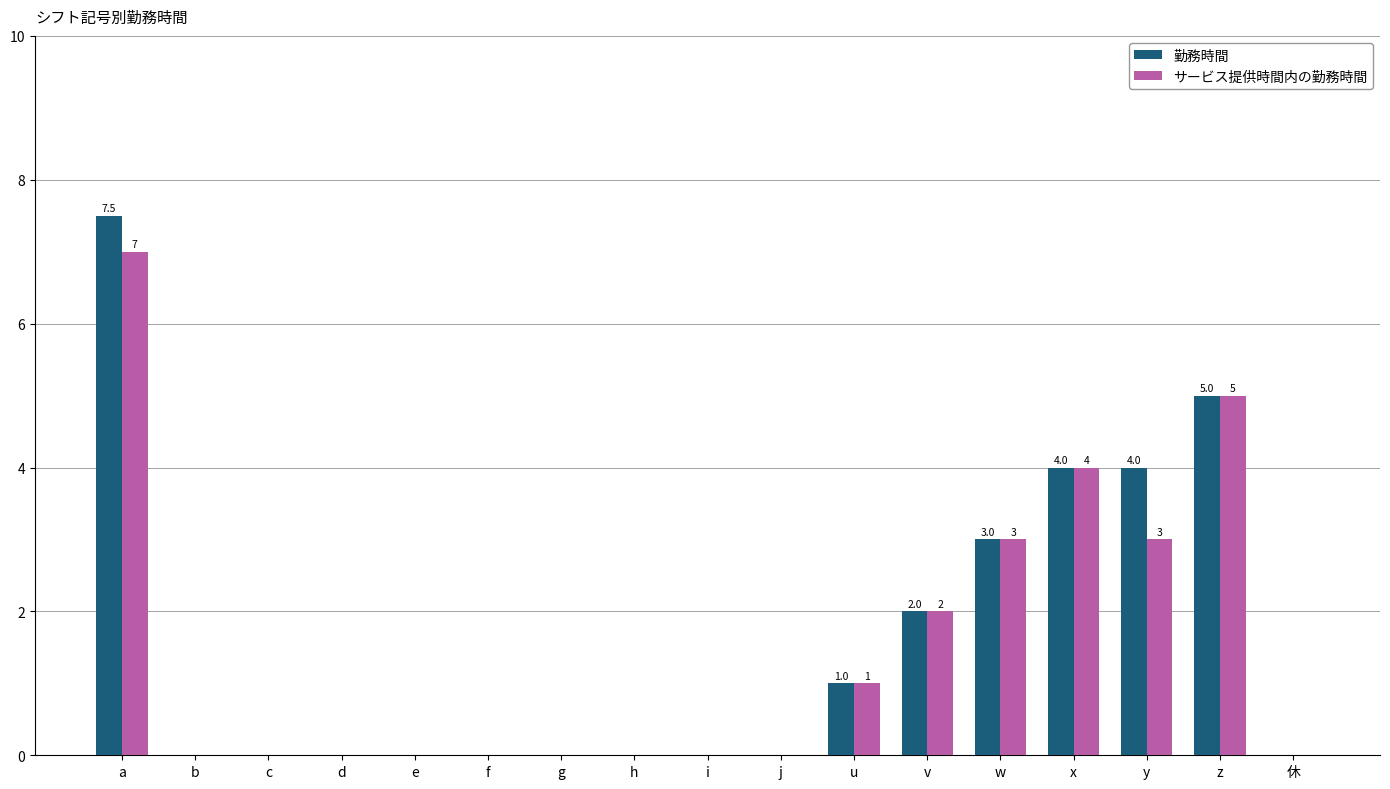

What is the sum of the サービス提供時間内の勤務時間 values at g and y?

3.0